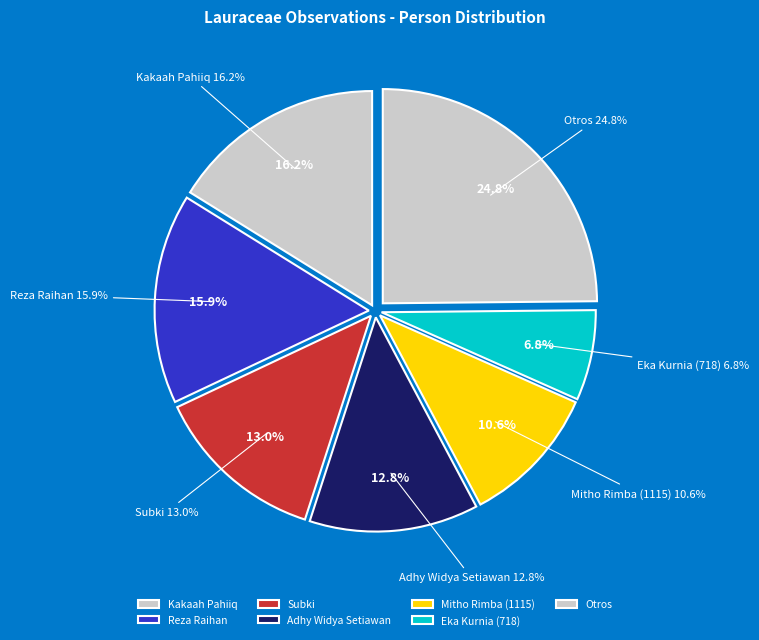

What percentage is the Reza Raihan slice, to the nearest percent?

16%